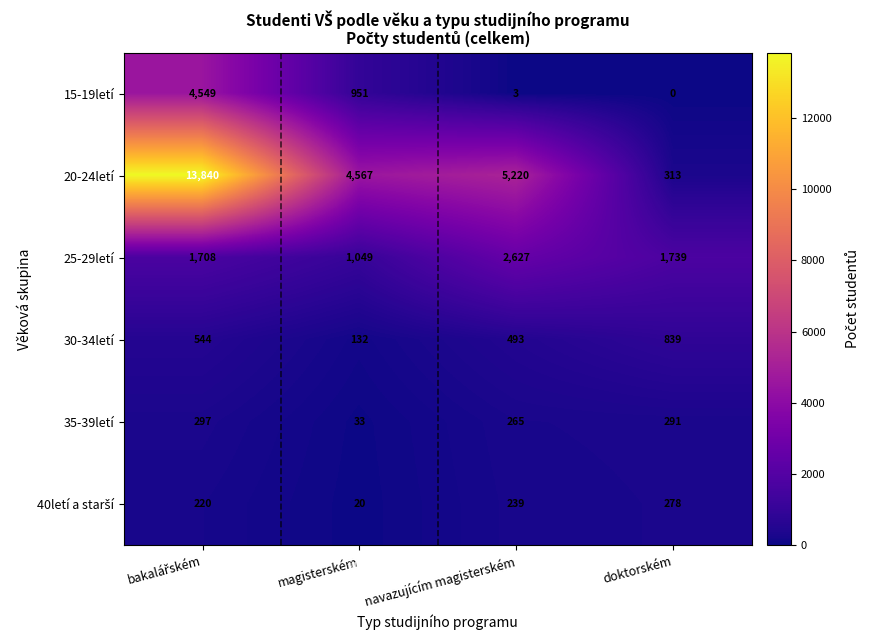

Which series changed the most between magisterském and navazujícím magisterském?

25-29letí